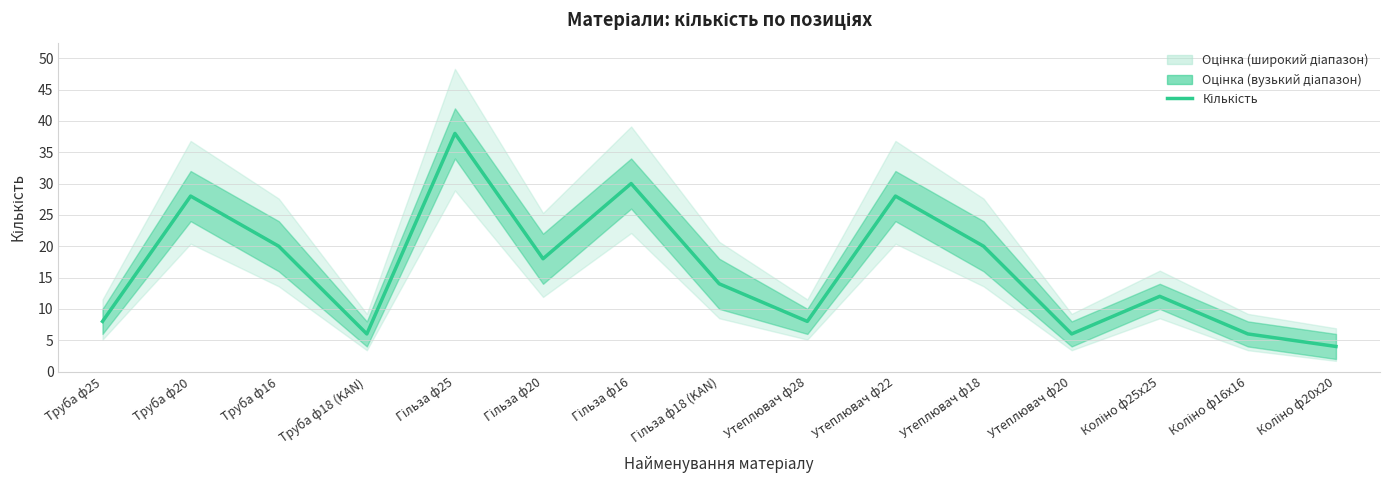

What is the value of the 4th point from the left?

6